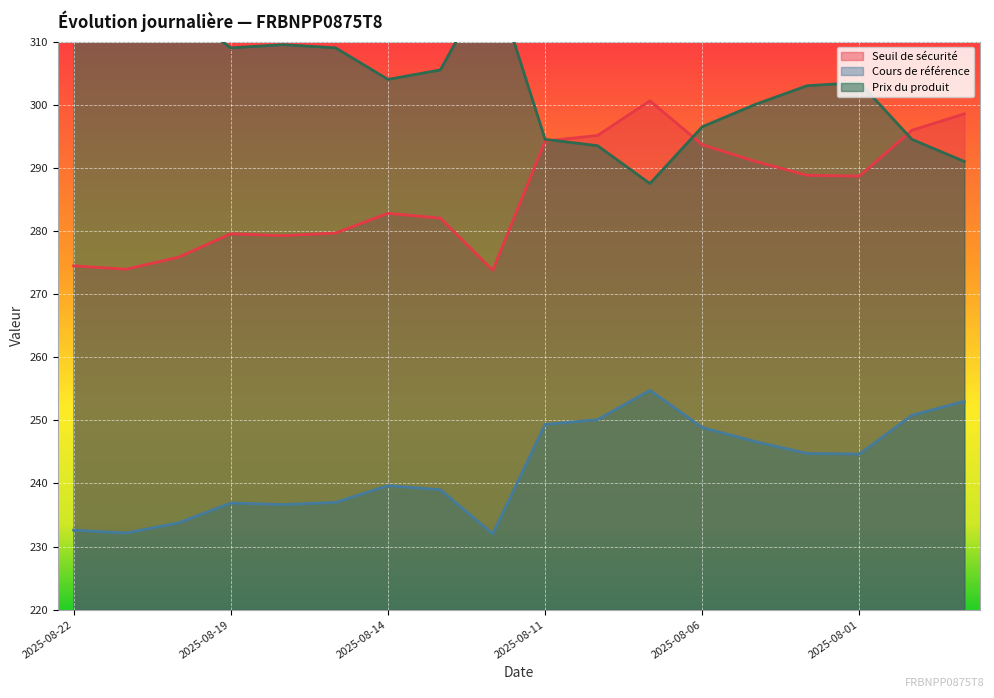

At how many categories does at least one series exceed 246?

18